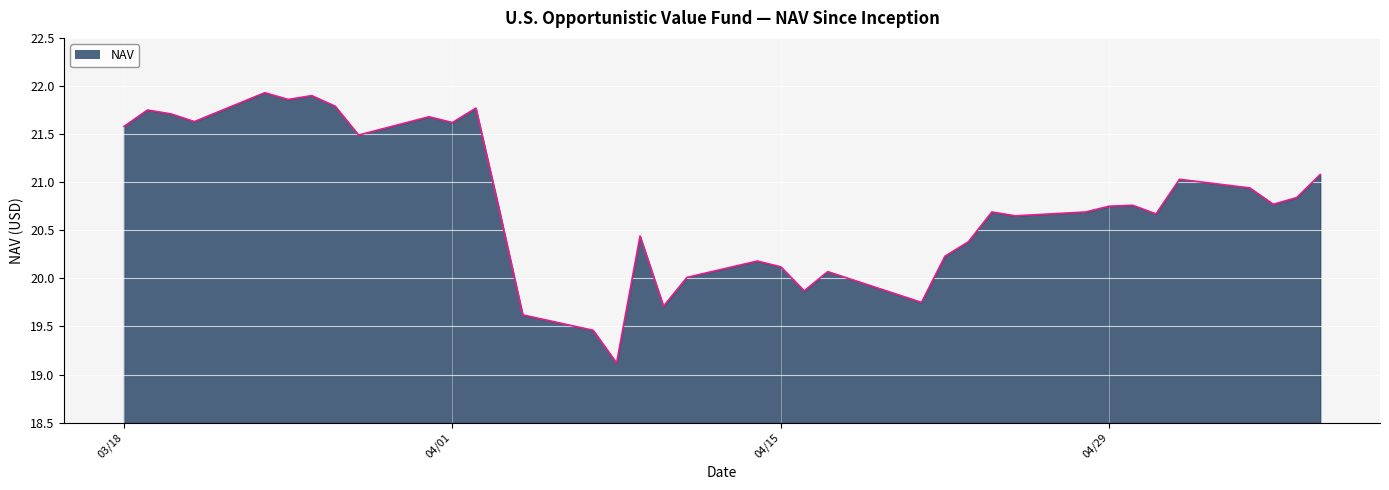

What is the maximum value shown in the chart?

21.9